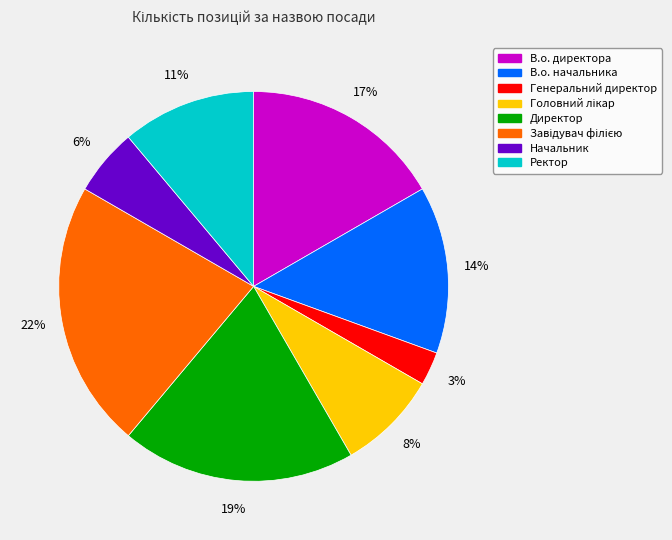

What percentage is the Генеральний директор slice, to the nearest percent?

3%